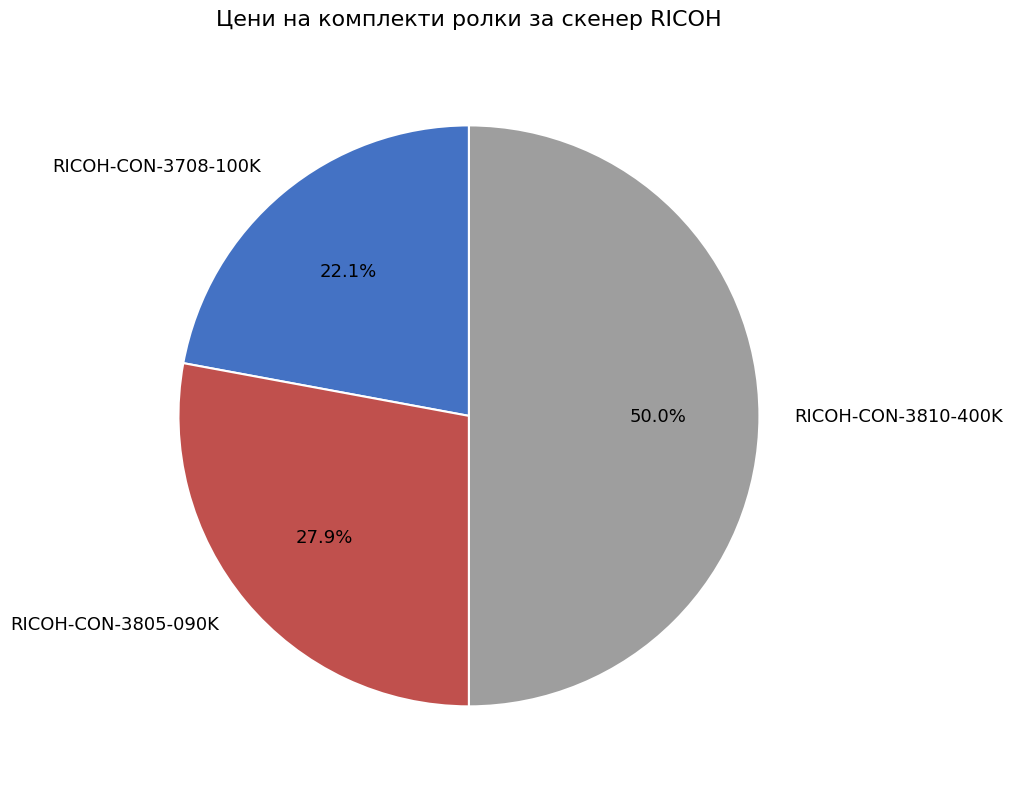

Combined, do RICOH-CON-3708-100K and RICOH-CON-3810-400K account for over 50%?

Yes